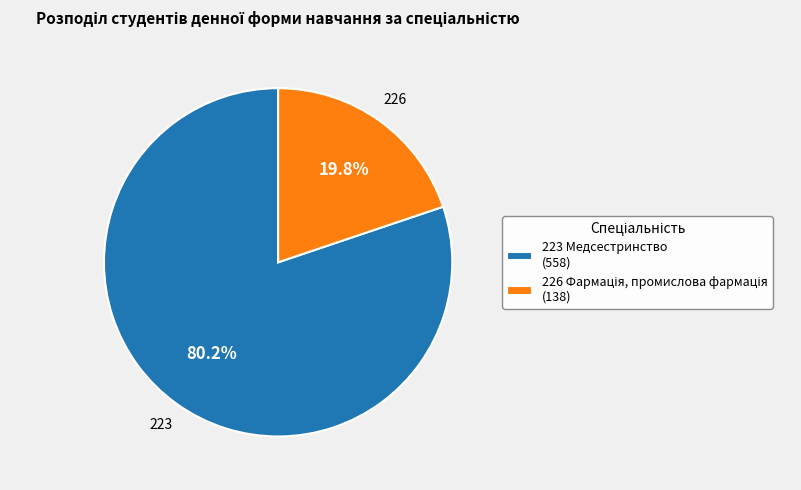

The 223 Медсестринство slice represents 71% of the pie. True or false?

False